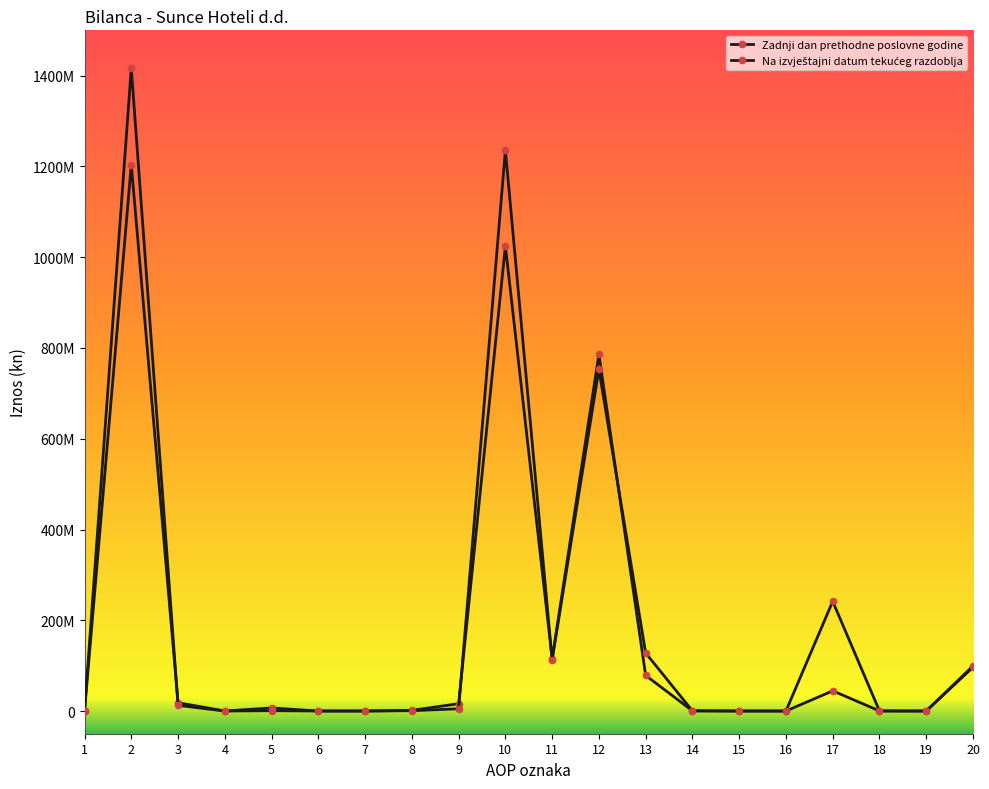

At 18, list the series in order from largest to smallest.

Zadnji dan prethodne poslovne godine, Na izvještajni datum tekućeg razdoblja